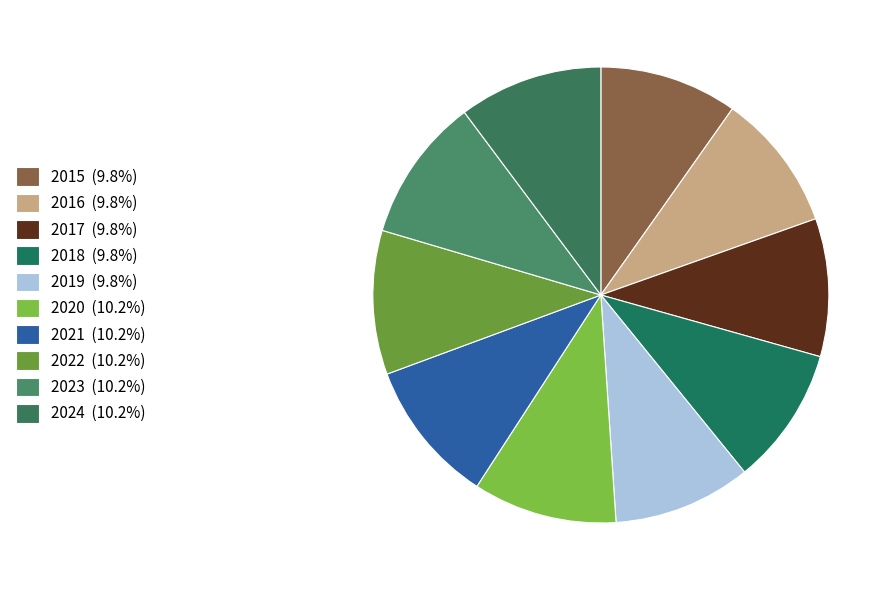

Does any single category account for the majority?

No